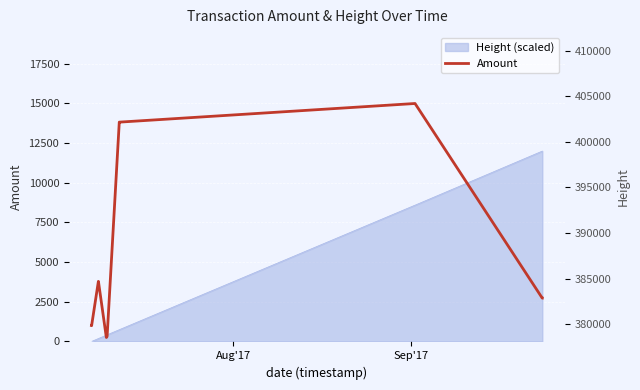

True or false: Amount and Height cross at least once.

False